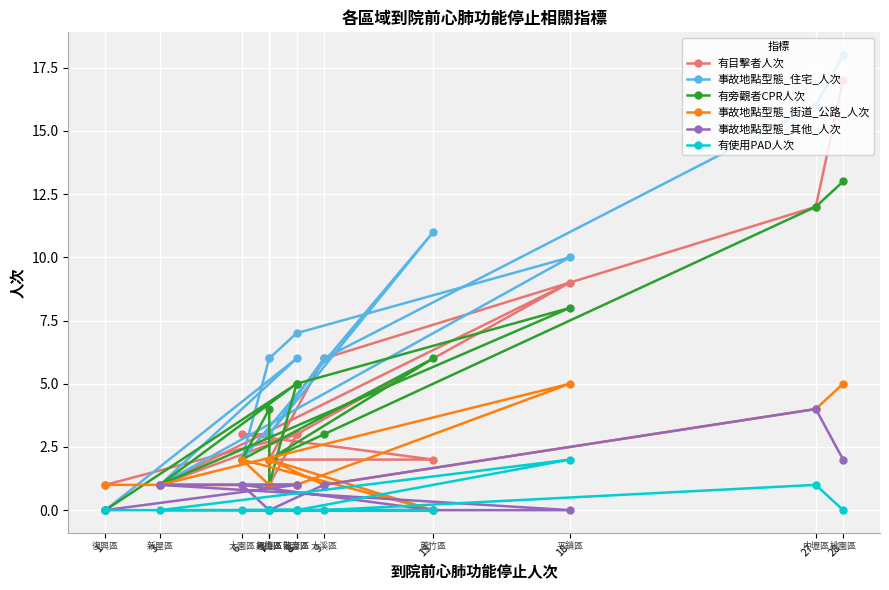

How many distinct data groups are displayed?

6